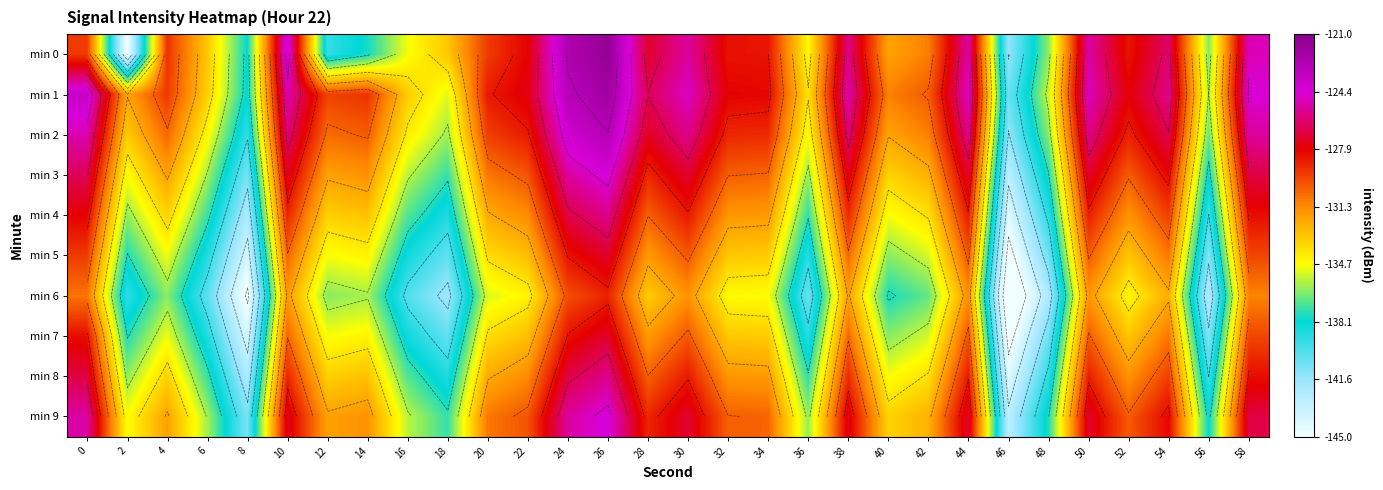

Count the number of categories in the chart.

30